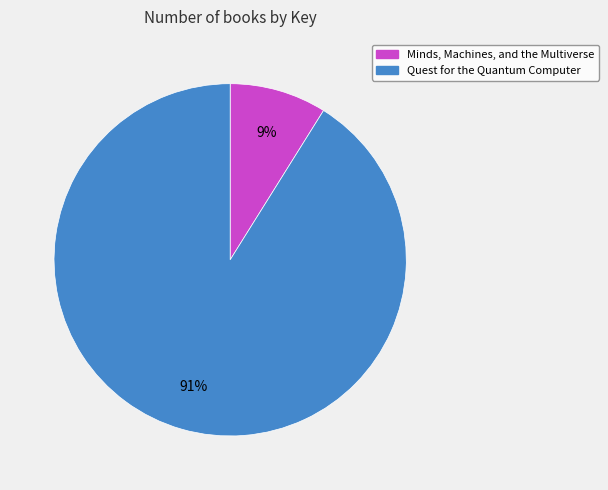

To the nearest percent, what is the difference between the Minds, Machines, and the Multiverse and Quest for the Quantum Computer slice percentages?

82%